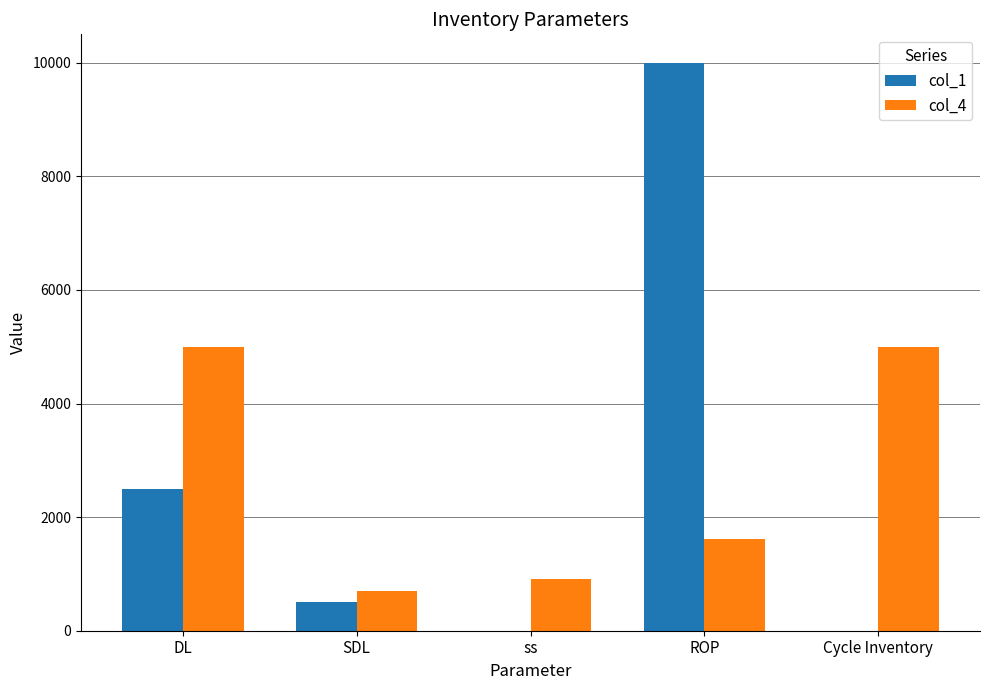

What is the maximum value shown in the chart?

10000.0